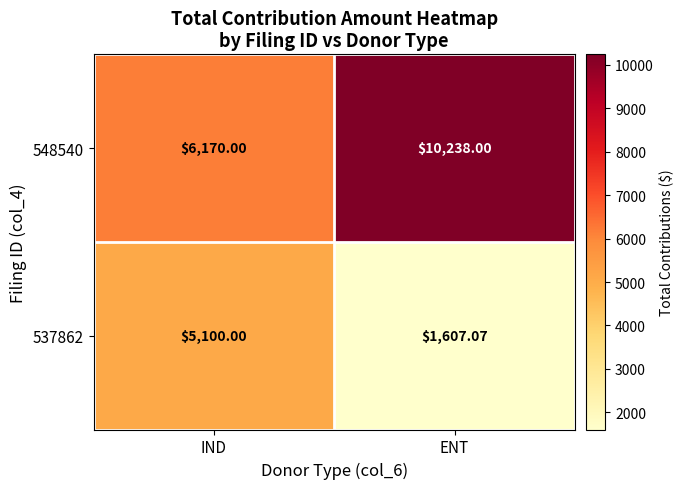

At how many categories does at least one series exceed 6015?

2